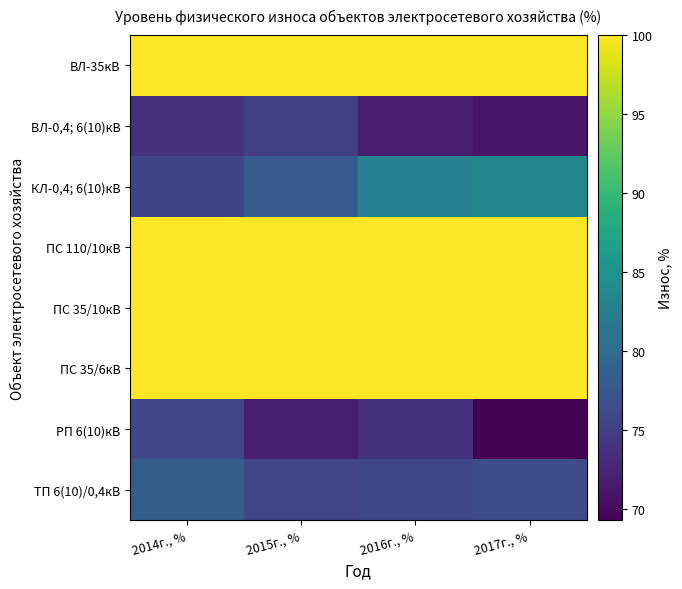

At 2015г., %, list the series in order from largest to smallest.

ВЛ-35кВ, ПС 110/10кВ, ПС 35/10кВ, ПС 35/6кВ, КЛ-0,4; 6(10)кВ, ТП 6(10)/0,4кВ, ВЛ-0,4; 6(10)кВ, РП 6(10)кВ